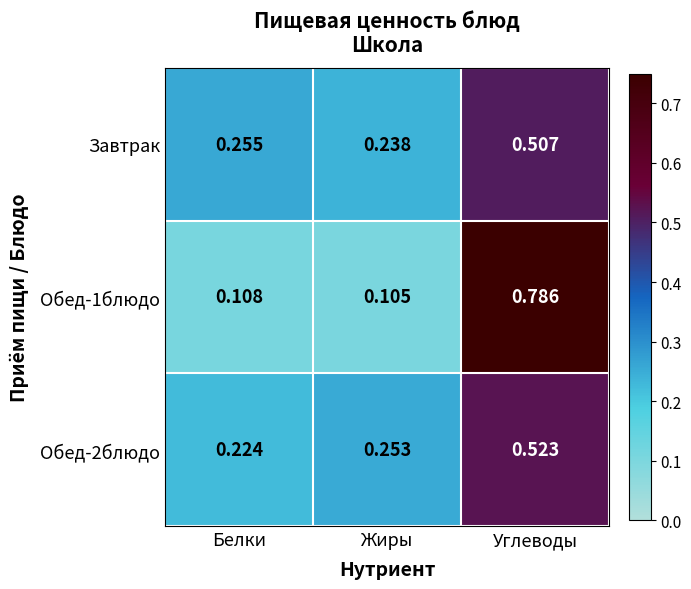

At which label is Завтрак closest to 0?

Жиры